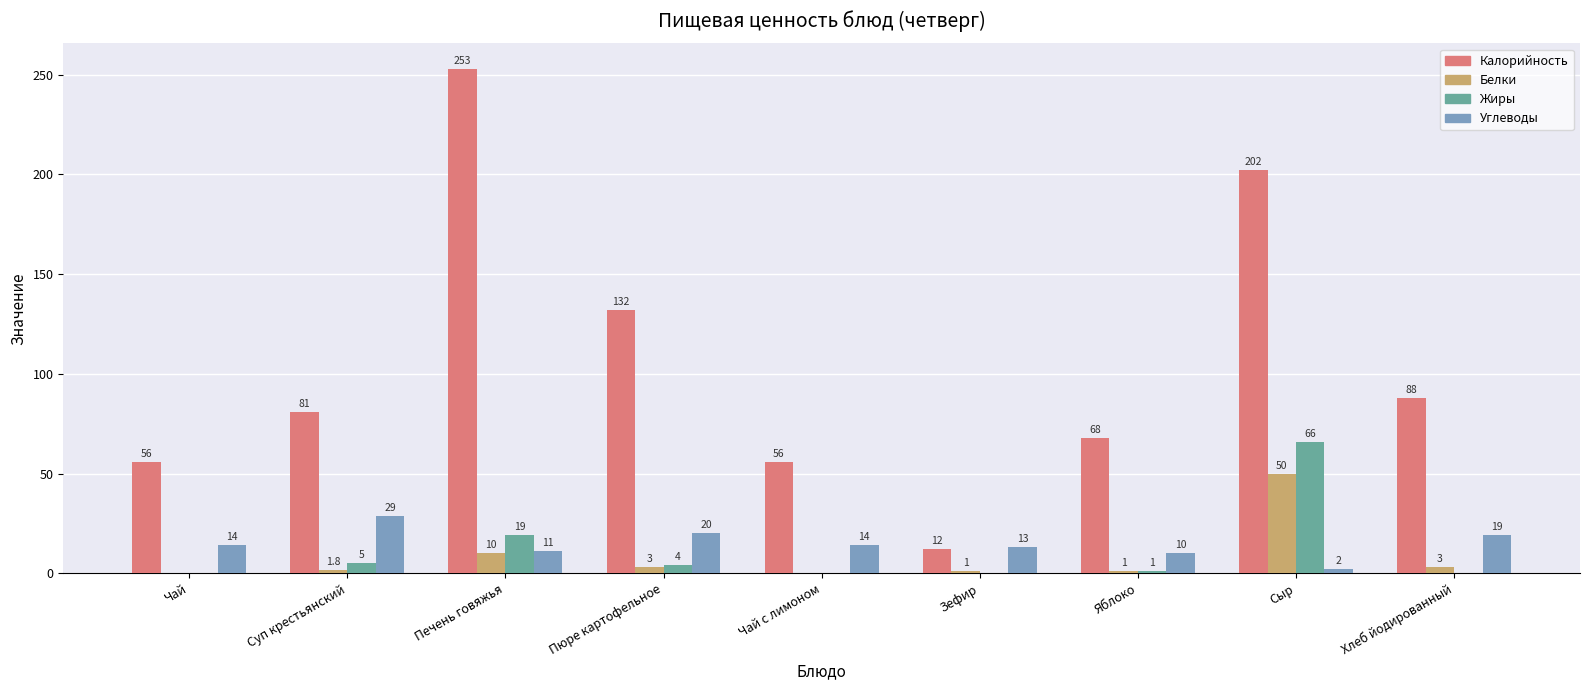

Are the bars horizontal?

No